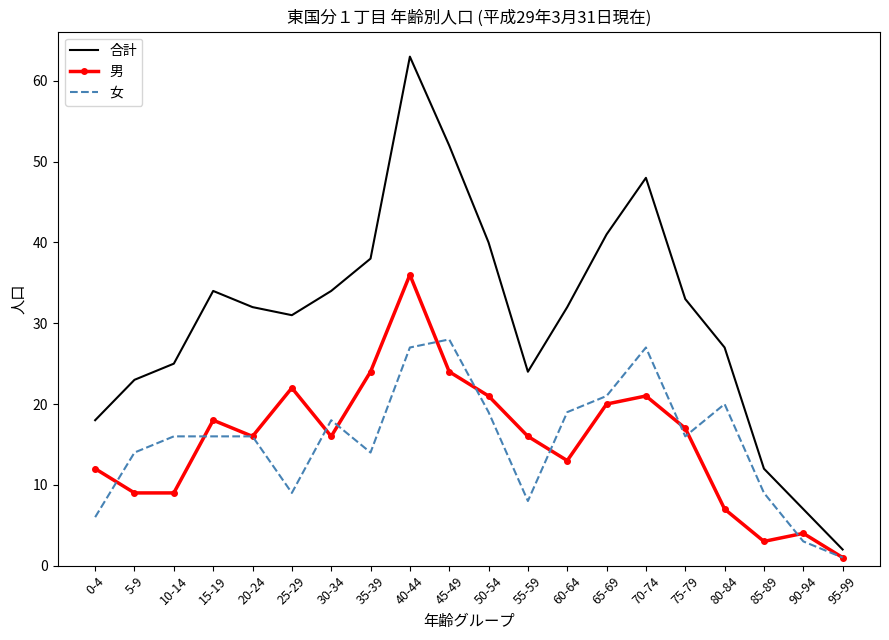

Reading left to right, extract all data points from this chart.

合計: 0-4=18	5-9=23	10-14=25	15-19=34	20-24=32	25-29=31	30-34=34	35-39=38	40-44=63	45-49=52	50-54=40	55-59=24	60-64=32	65-69=41	70-74=48	75-79=33	80-84=27	85-89=12	90-94=7	95-99=2
男: 0-4=12	5-9=9	10-14=9	15-19=18	20-24=16	25-29=22	30-34=16	35-39=24	40-44=36	45-49=24	50-54=21	55-59=16	60-64=13	65-69=20	70-74=21	75-79=17	80-84=7	85-89=3	90-94=4	95-99=1
女: 0-4=6	5-9=14	10-14=16	15-19=16	20-24=16	25-29=9	30-34=18	35-39=14	40-44=27	45-49=28	50-54=19	55-59=8	60-64=19	65-69=21	70-74=27	75-79=16	80-84=20	85-89=9	90-94=3	95-99=1